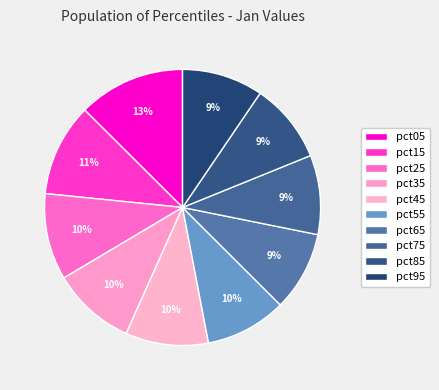

To the nearest percent, what is the average slice percentage?

10%